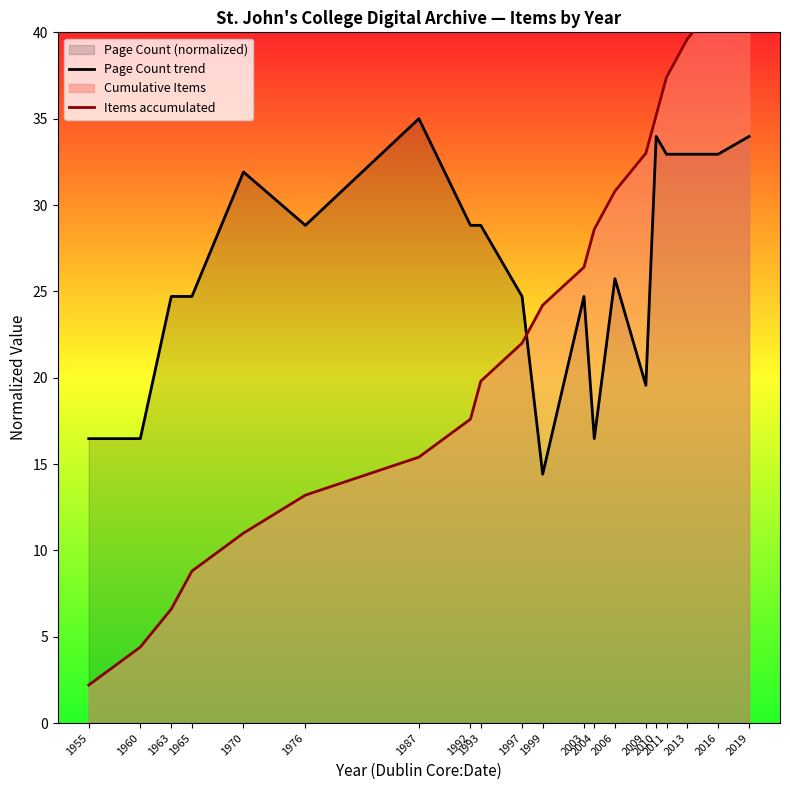

Reading left to right, extract all data points from this chart.

Page Count trend: 16.5	16.5	24.7	24.7	31.9	28.8	35.0	28.8	28.8	24.7	14.4	24.7	16.5	25.7	19.6	34.0	32.9	32.9	32.9	34.0
Items accumulated: 2.2	4.4	6.6	8.8	11.0	13.2	15.4	17.6	19.8	22.0	24.2	26.4	28.6	30.8	33.0	35.2	37.4	39.6	41.8	44.0